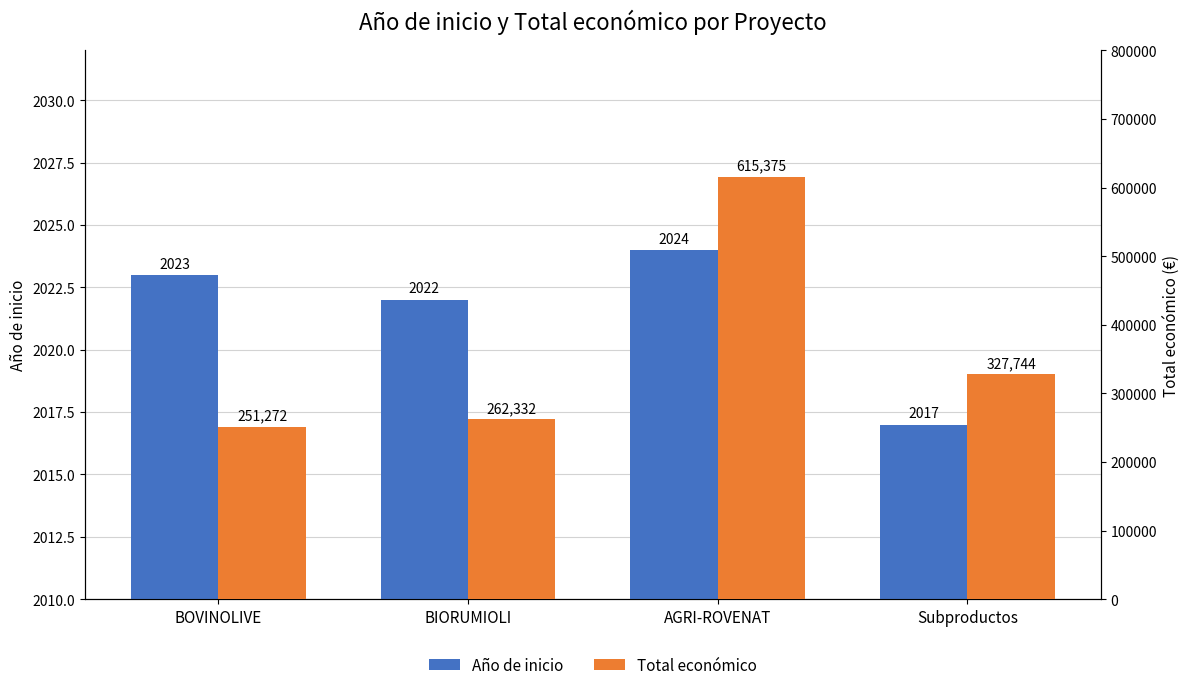

Which series has the widest spread of values?

Total económico